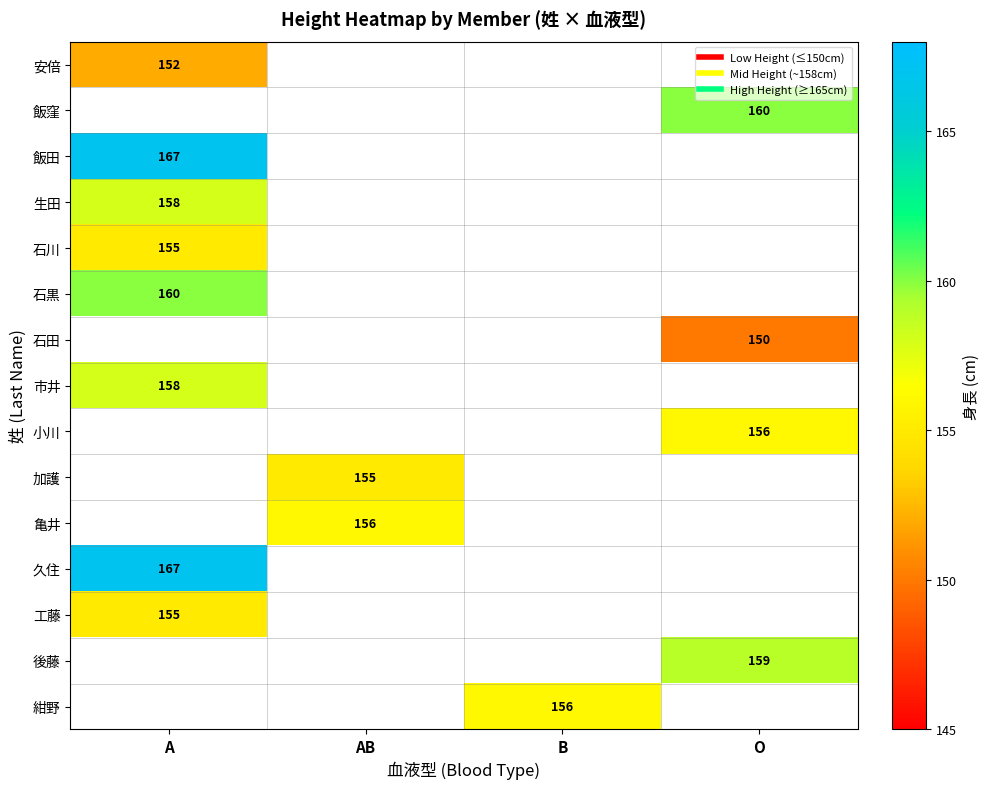

How many positive values does the 飯窪 series have?

1